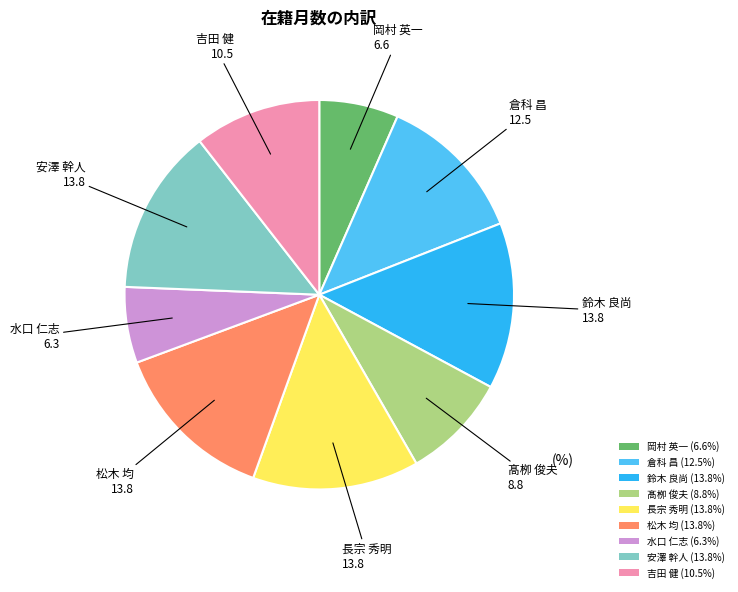

Count the number of slices in the pie.

9